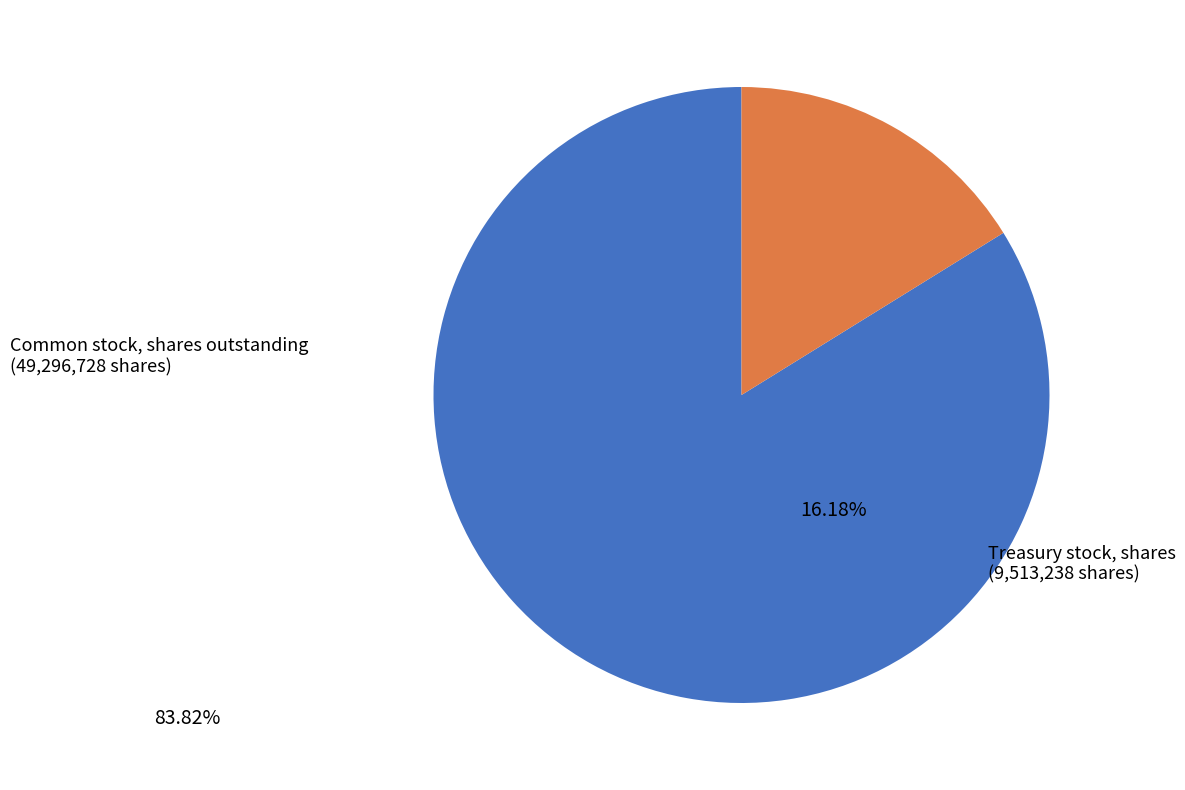

Is there a majority slice in this chart?

Yes